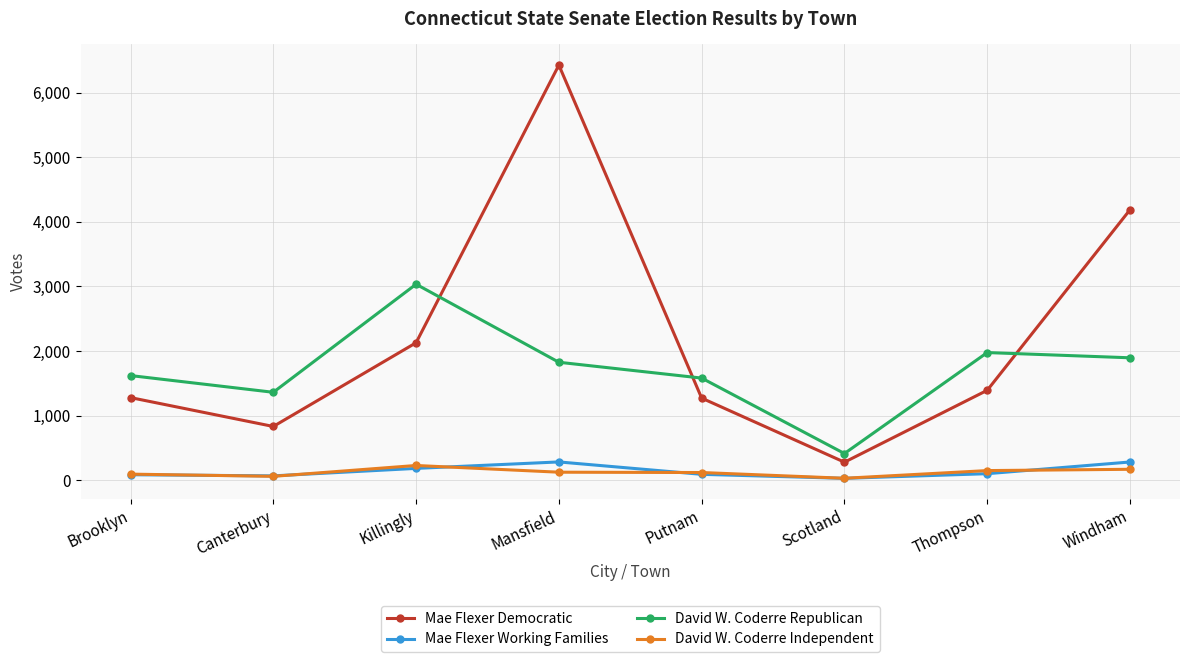

How many data points does each series have?

8